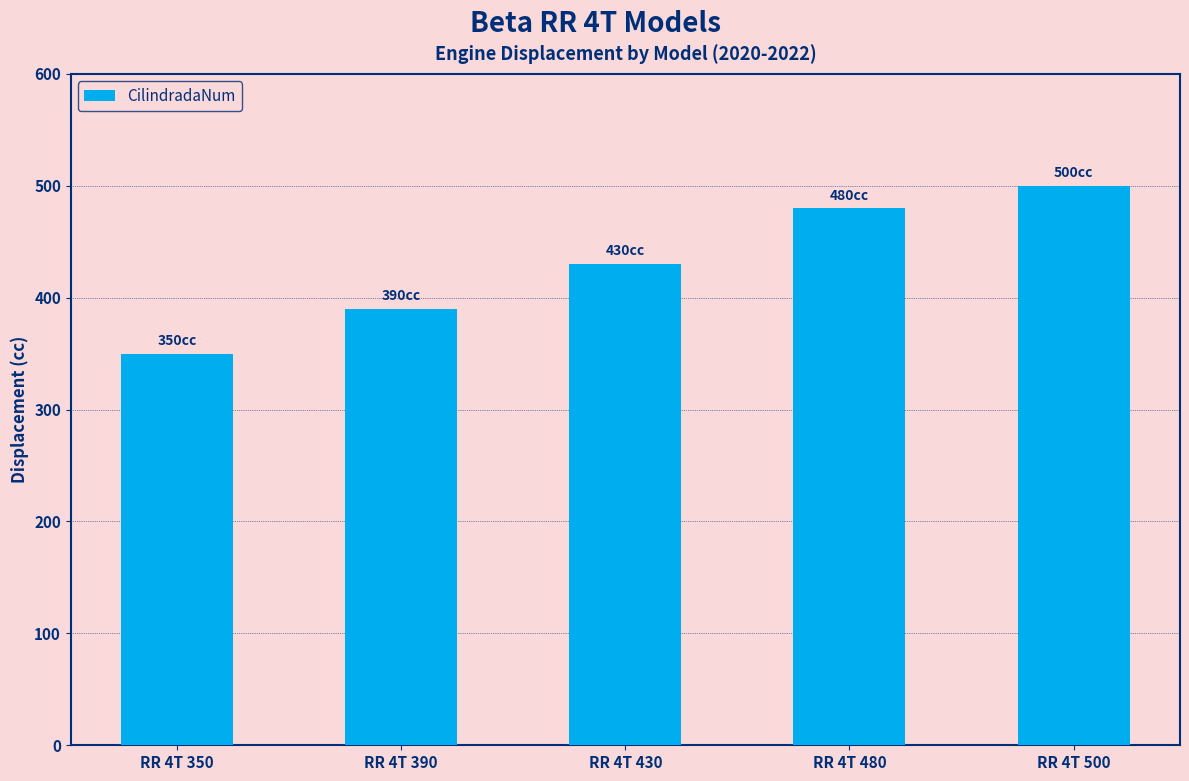

What is the smallest value displayed?

350